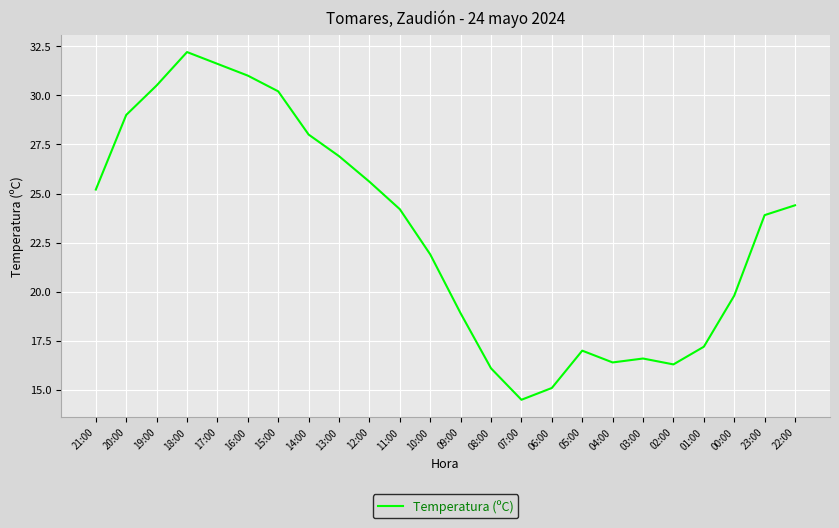

How many categories are shown in the chart?

24